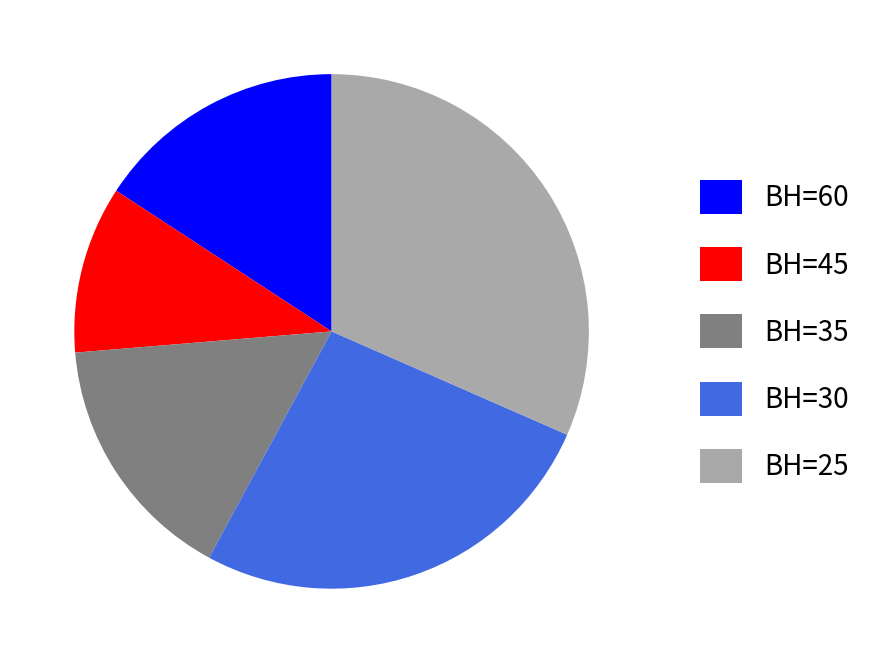

Do BH=25 and BH=35 together represent more than half of the pie?

No